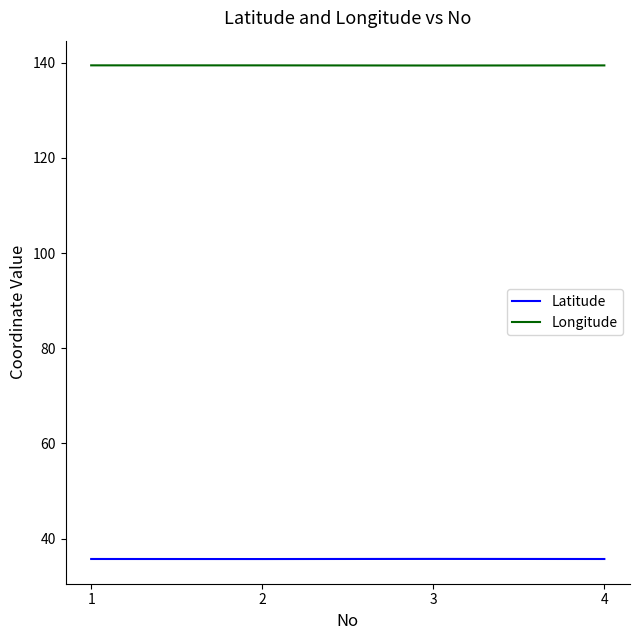

How many lines are shown in the chart?

2